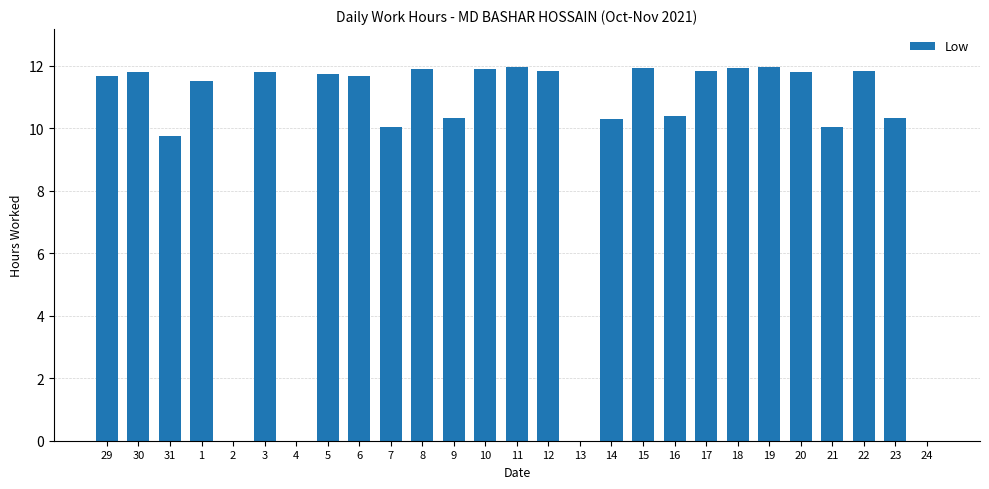

Are the bars horizontal?

No